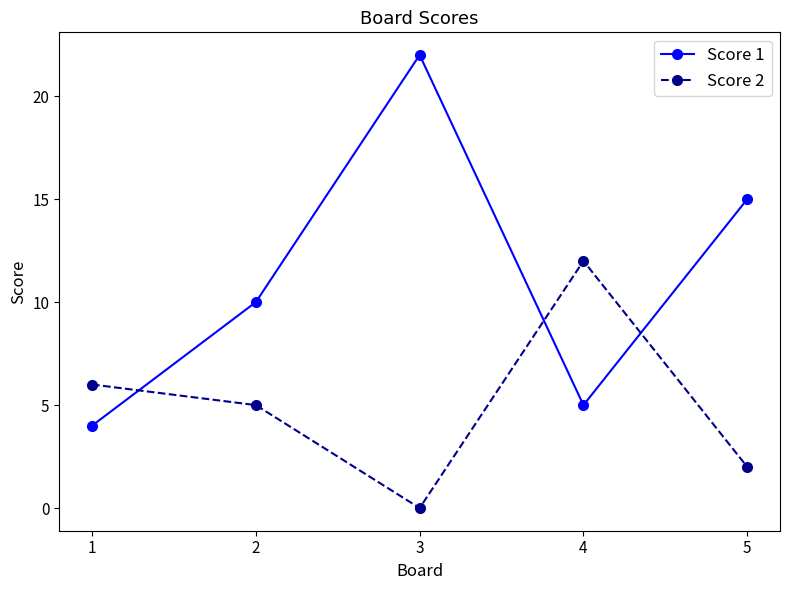

Reading left to right, what are all the values shown in this chart?

Score 1: 4	10	22	5	15
Score 2: 6	5	0	12	2